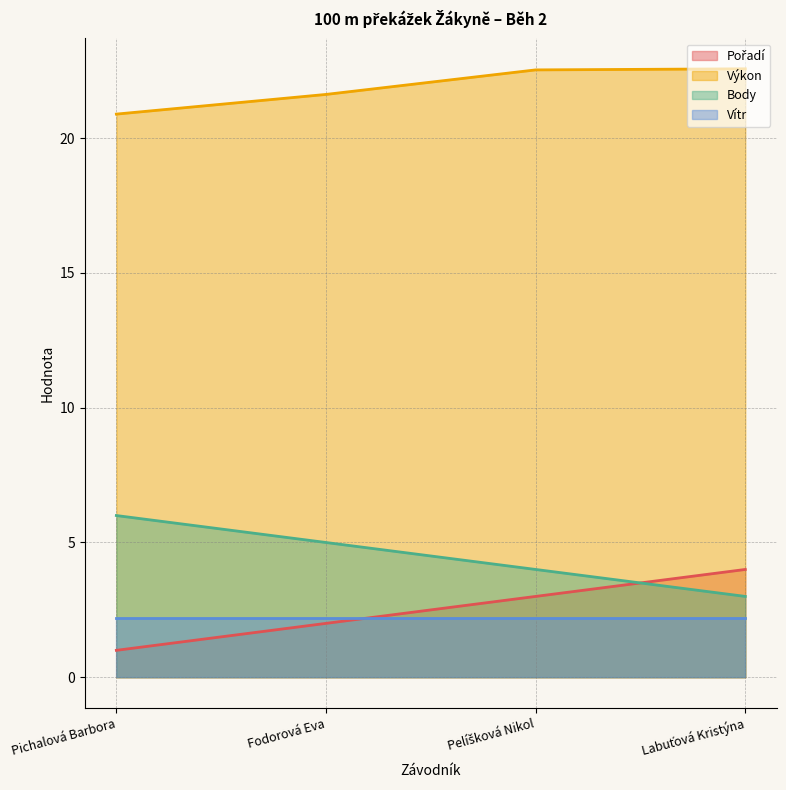

True or false: Body has more than 1 interior local peaks.

False